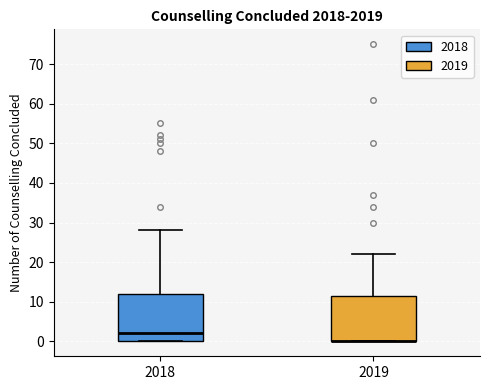

Reading left to right, read every box against the y-axis: the position of its median line, the range the box covers, and the ends of its whiskers. The values are not printed on the chart, so give them approximately, as read against the axis.

2018: median 2, box 0 to 12, whiskers 0 to 28
2019: median 0 (drawn on the box's lower edge), box 0 to 12, whiskers 0 to 22